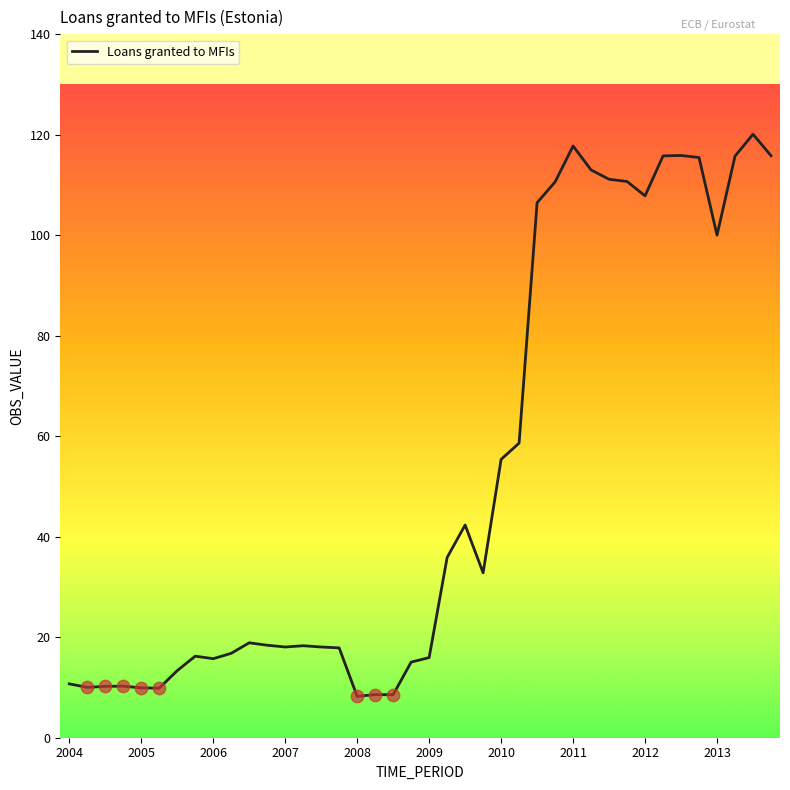

What is the minimum value shown in the chart?

8.2